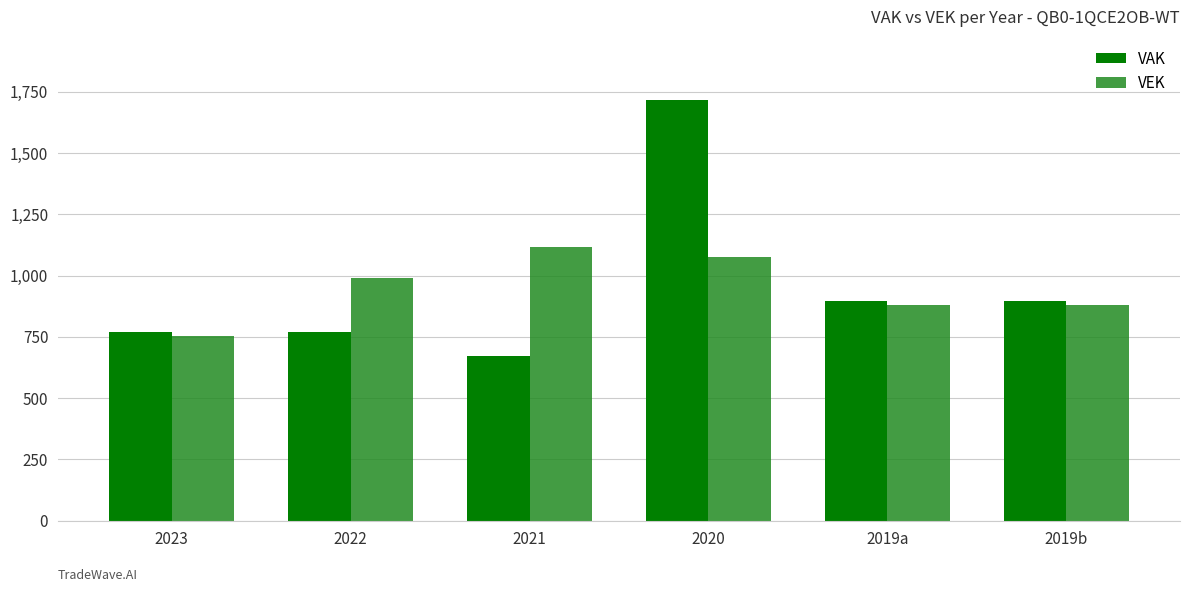

How many values in the VEK series are below 989?

3